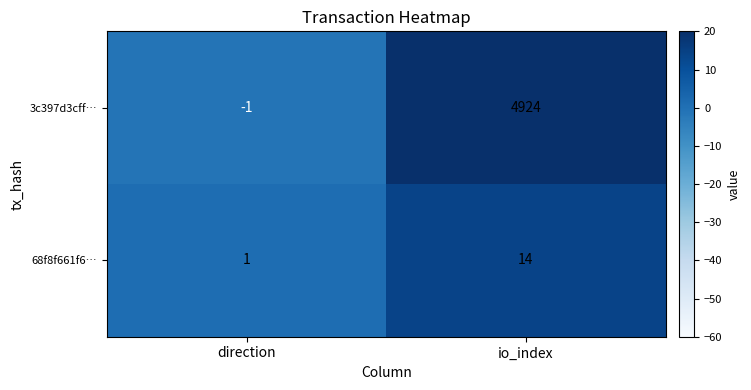

At which label does 3c397d3cff… reach its peak?

io_index